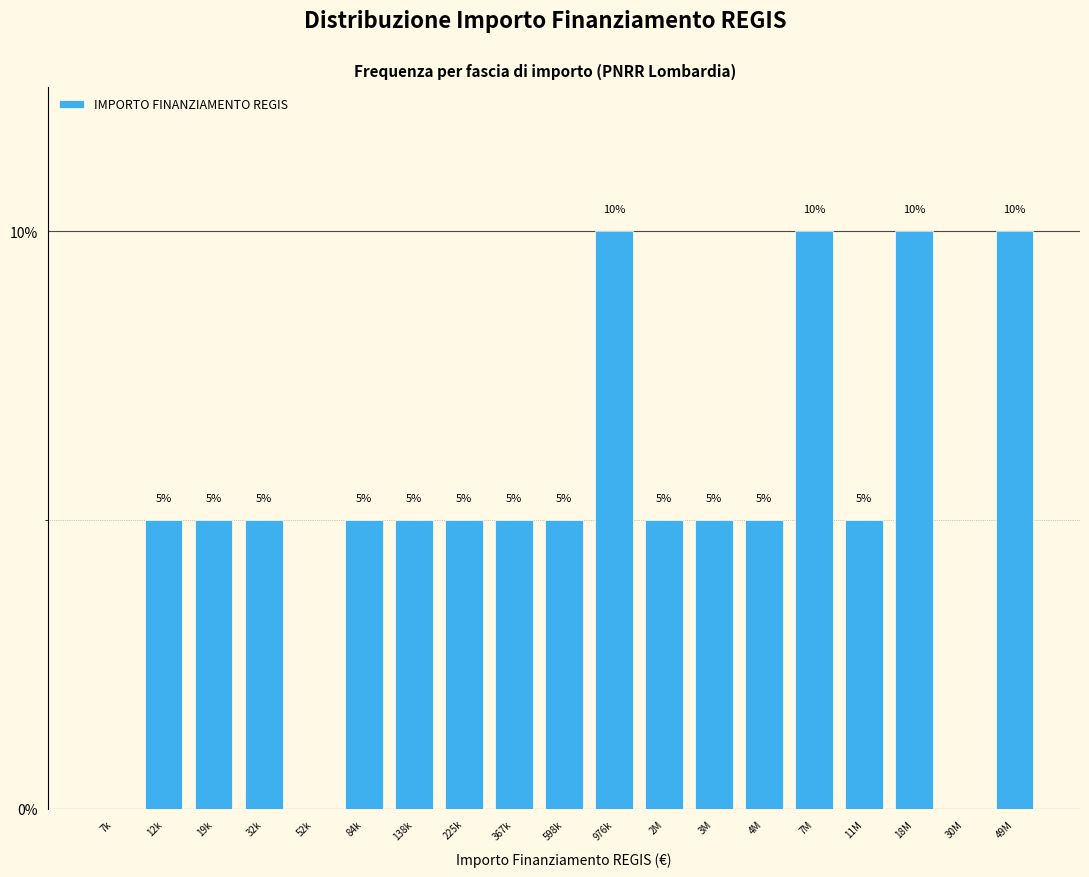

Reading left to right, extract all data points from this chart.

7k=0	12k=5	19k=5	32k=5	52k=0	84k=5	138k=5	225k=5	367k=5	598k=5	976k=10	2M=5	3M=5	4M=5	7M=10	11M=5	18M=10	30M=0	49M=10